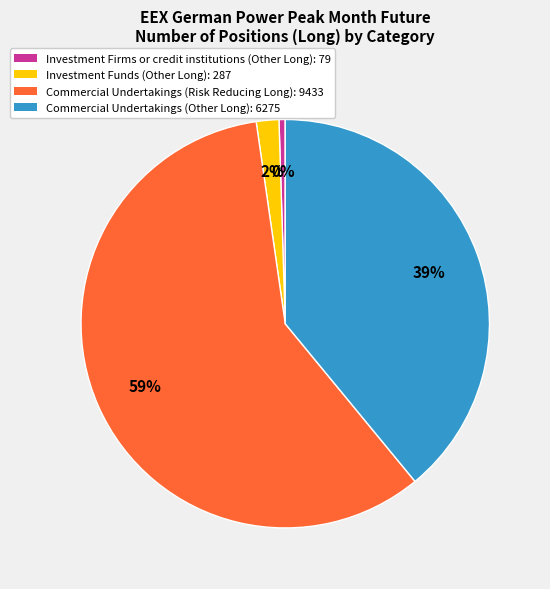

Is the sum of Commercial Undertakings (Risk Reducing Long): 9433 and Investment Funds (Other Long): 287 greater than half?

Yes